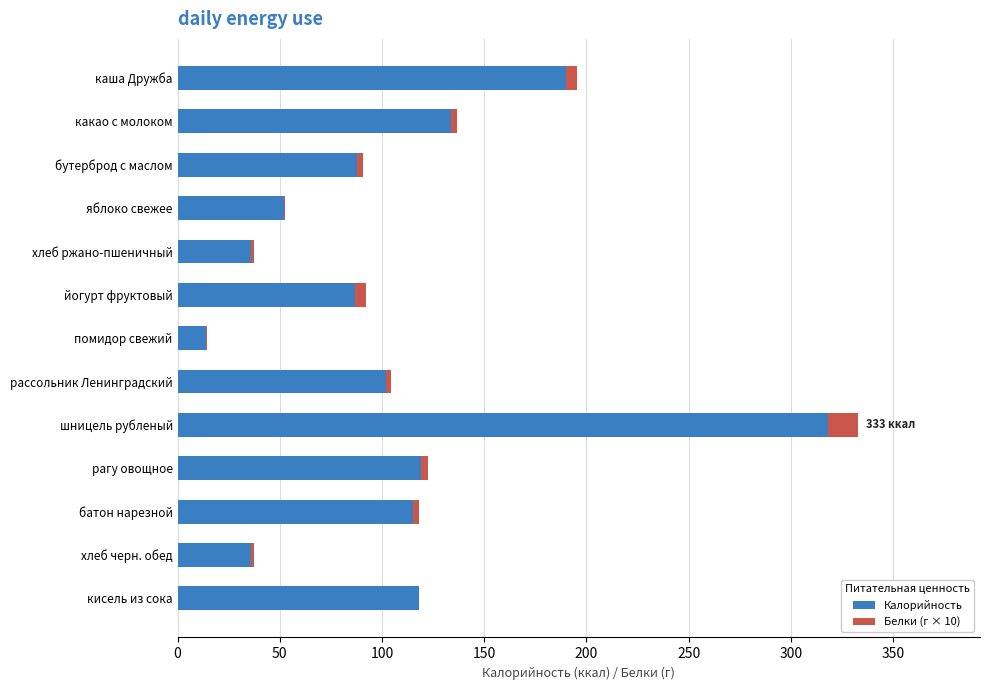

Is it true that Калорийность equals 36.0 at хлеб черн. обед?

True